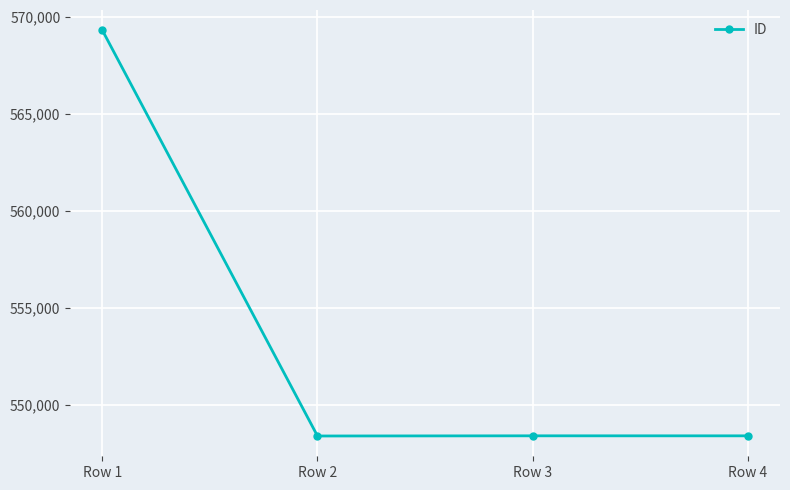

Where does the data first go above 548421?

Row 1